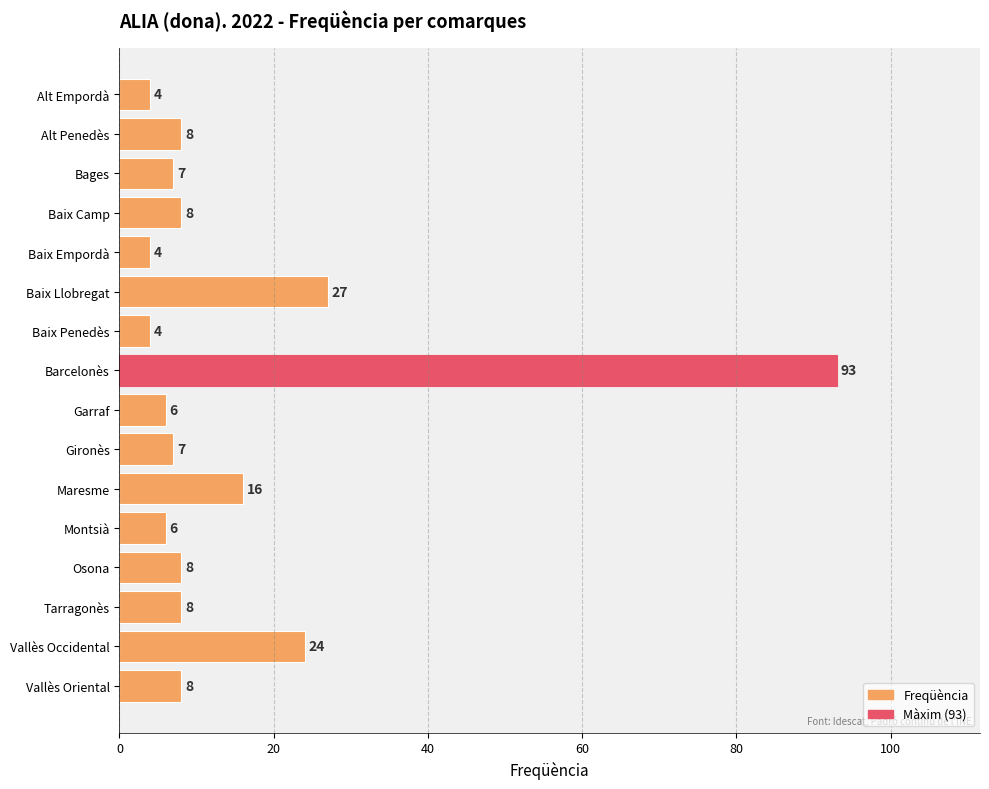

The value at Vallès Oriental is 3. True or false?

False